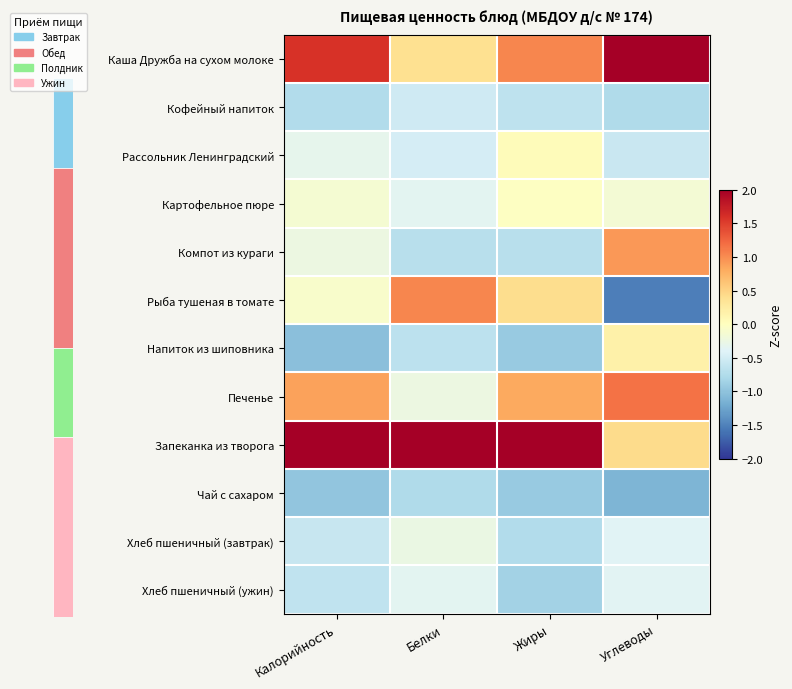

Which category has the highest value across all series?

Белки